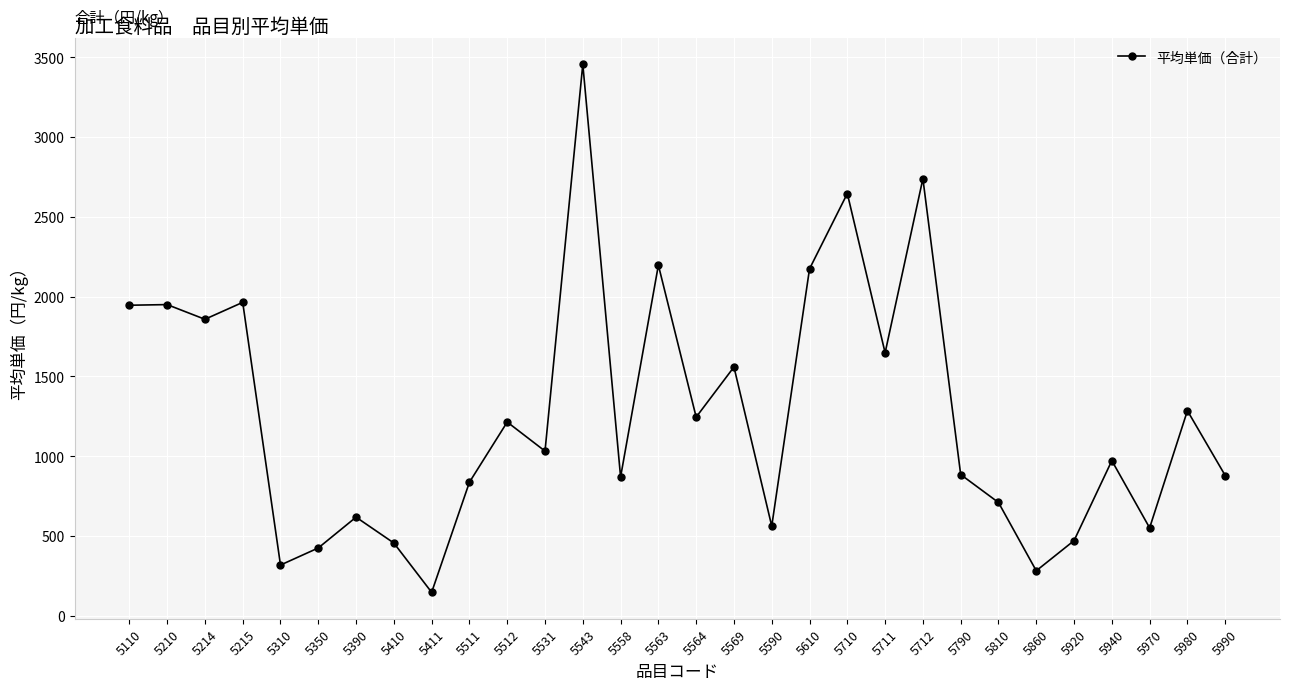

How many points are lower than both their immediate neighbors (excluding endpoints)?

10